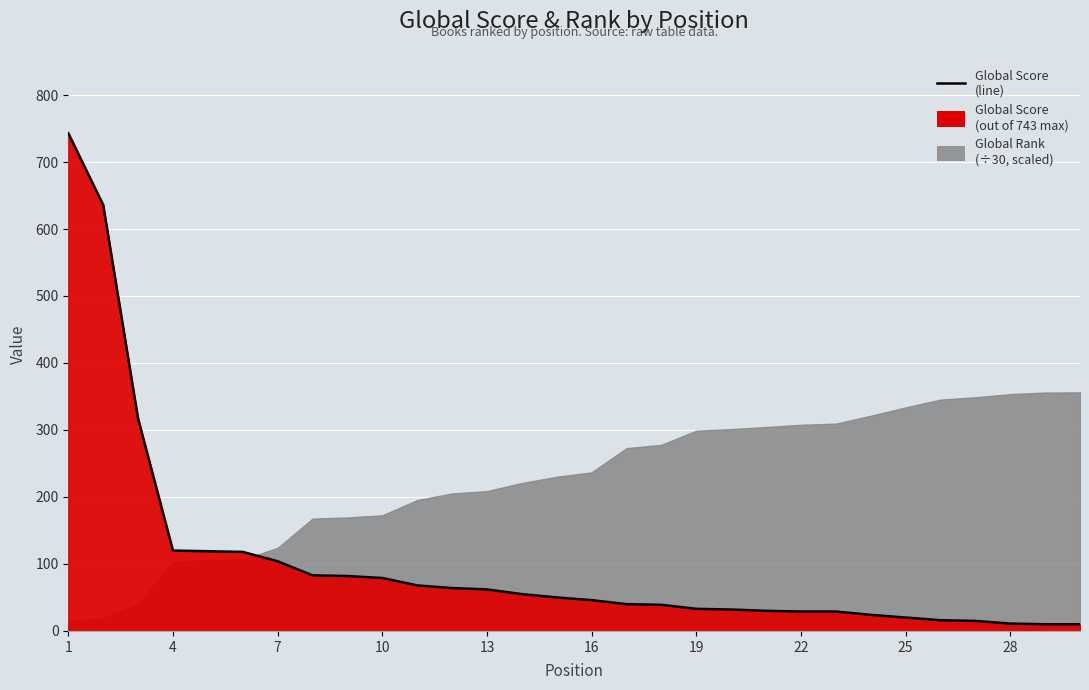

Which category has the lowest value across all series?

28